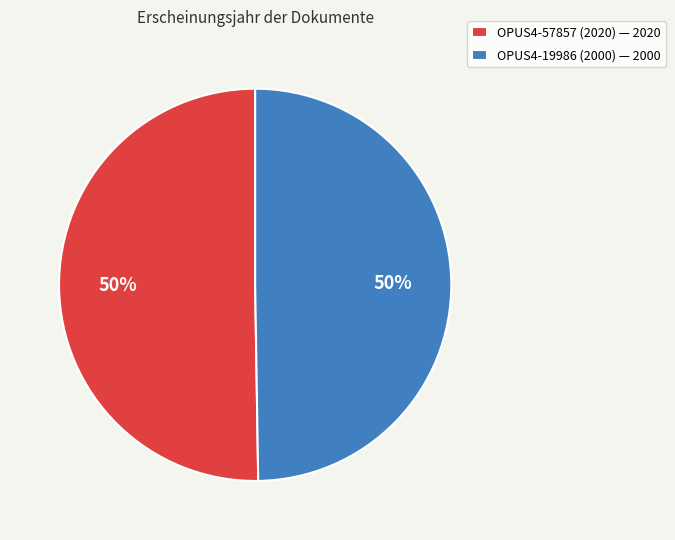

How many segments does this pie chart have?

2